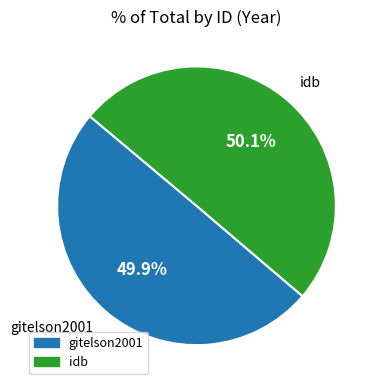

To the nearest percent, what portion does idb represent?

50%